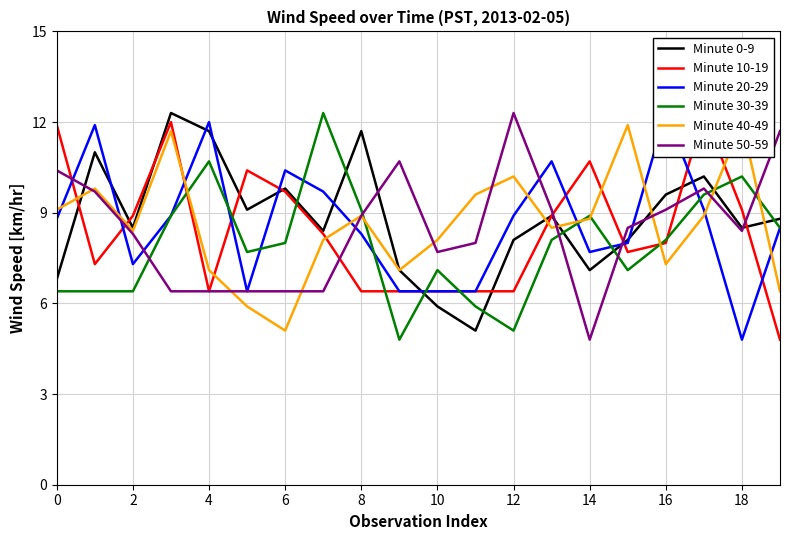

Is the value of Minute 20-29 at 4 greater than the value of Minute 10-19 at 17?

No